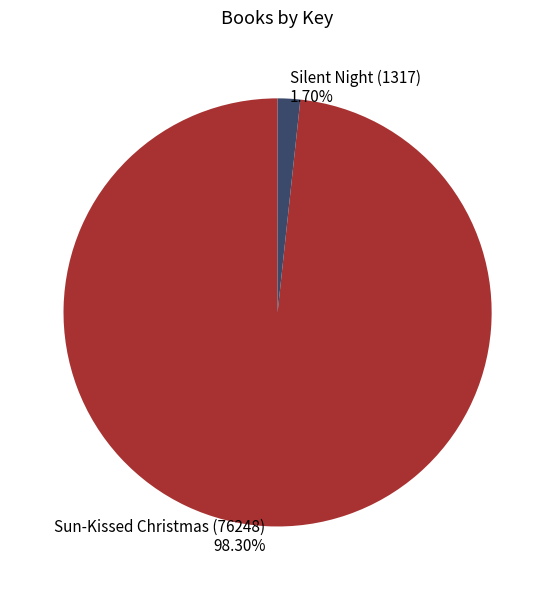

How many segments does this pie chart have?

2